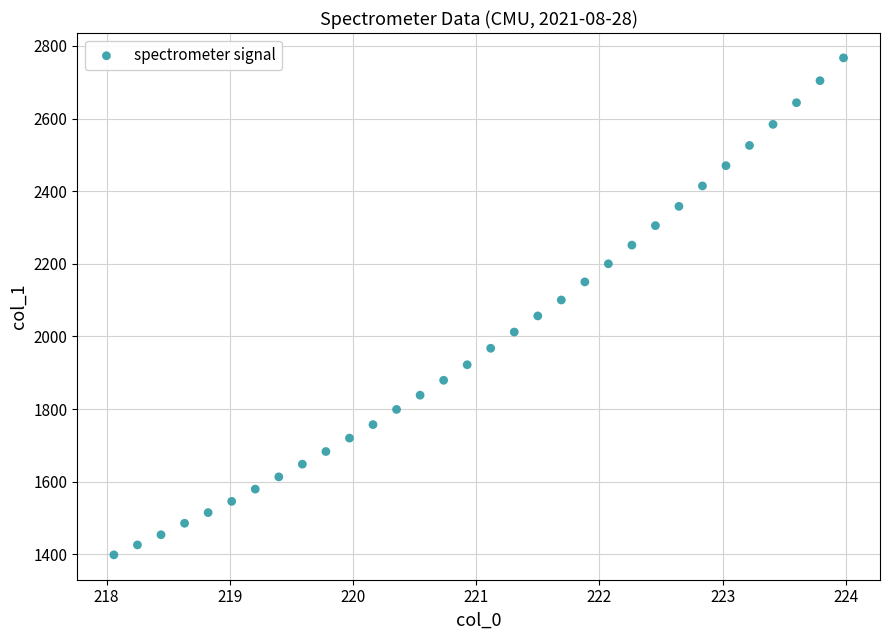

What is the range of Y values (max minus min)?

1368.2